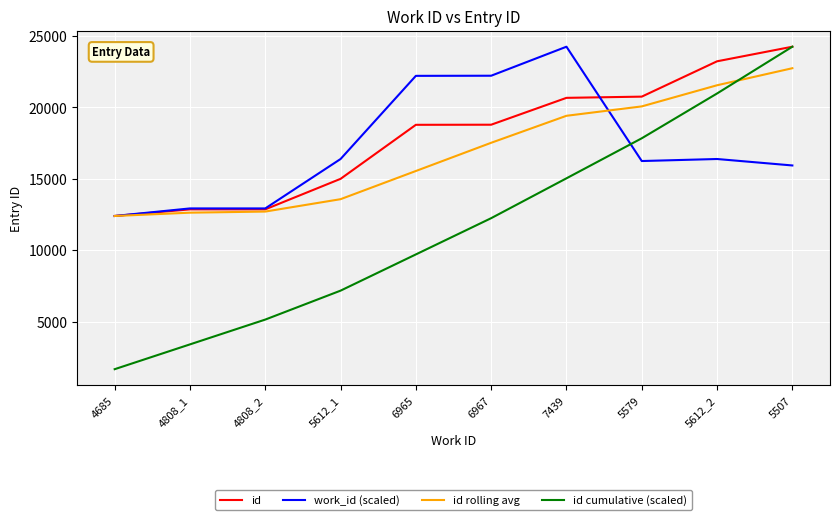

Does the chart have visible grid lines?

Yes